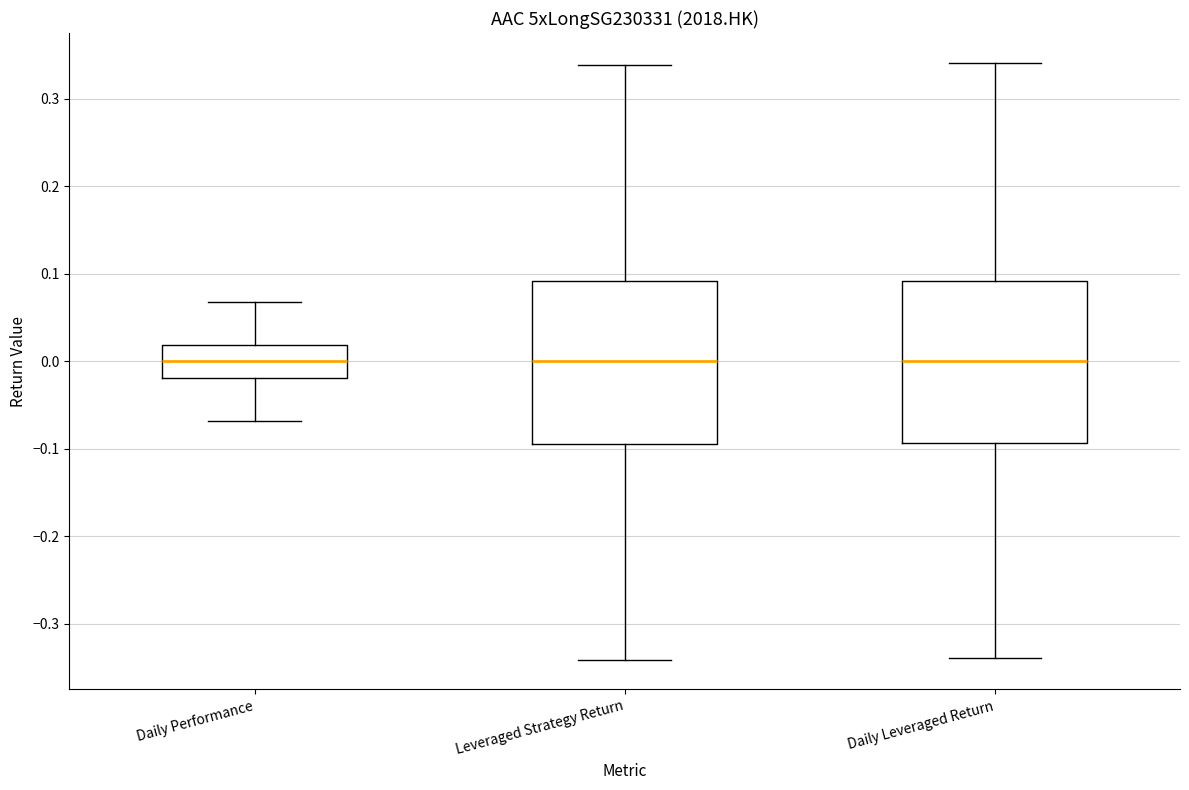

Where does the upper whisker of the box for Leveraged Strategy Return end on the y-axis? The values are not printed on the chart, so give them approximately, as read against the axis.

0.34